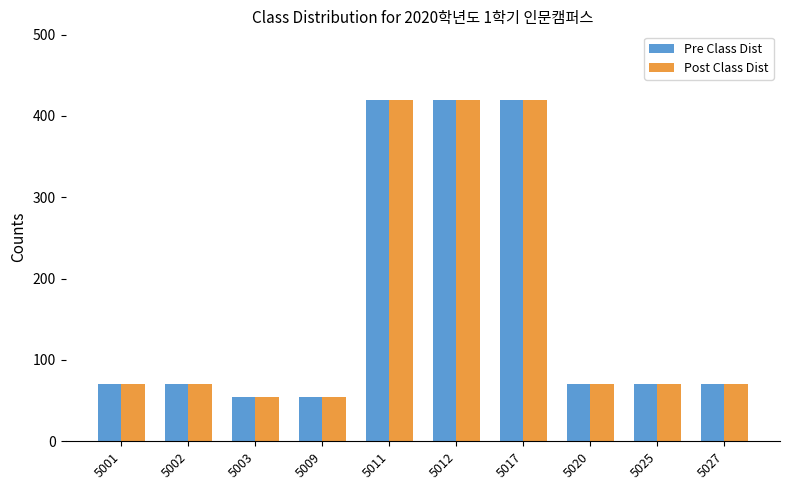

Is it true that Post Class Dist equals 34 at 5003?

False